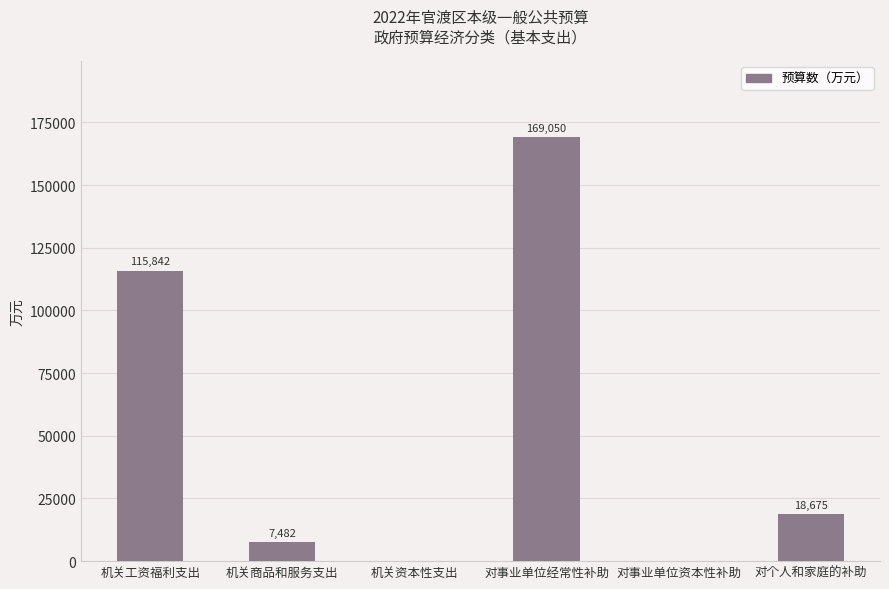

Reading left to right, transcribe all the data shown in this chart.

机关工资福利支出=115842	机关商品和服务支出=7482	机关资本性支出=0	对事业单位经常性补助=169050	对事业单位资本性补助=0	对个人和家庭的补助=18675